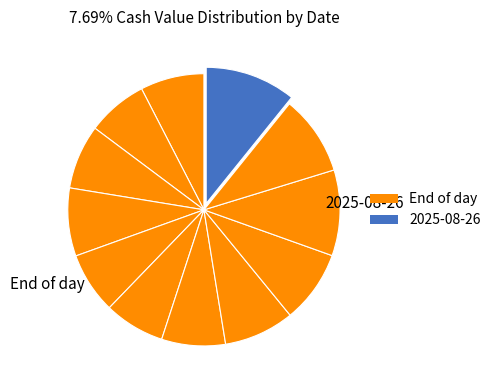

Which category has the biggest portion of the pie?

2025-08-26